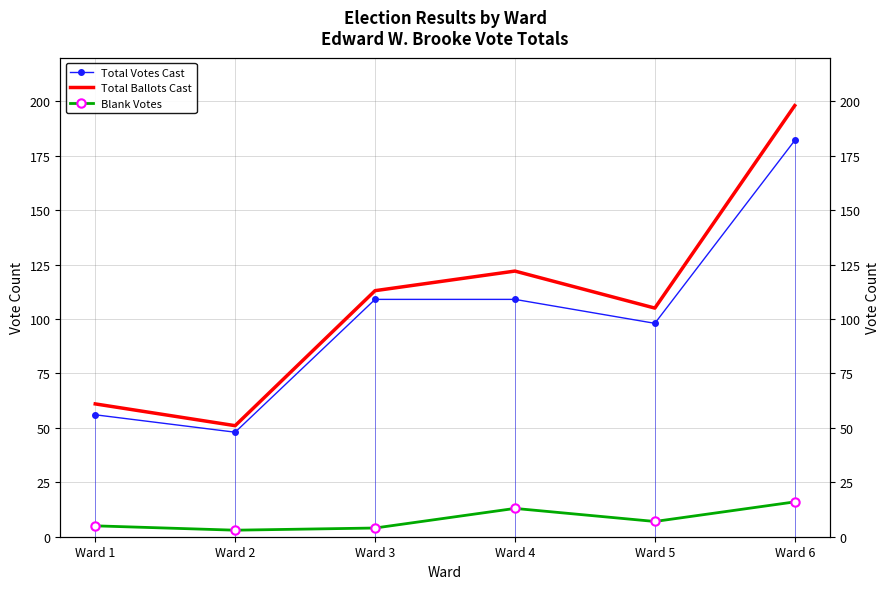

Read the Blank Votes value at Ward 5, to the nearest 5.

5